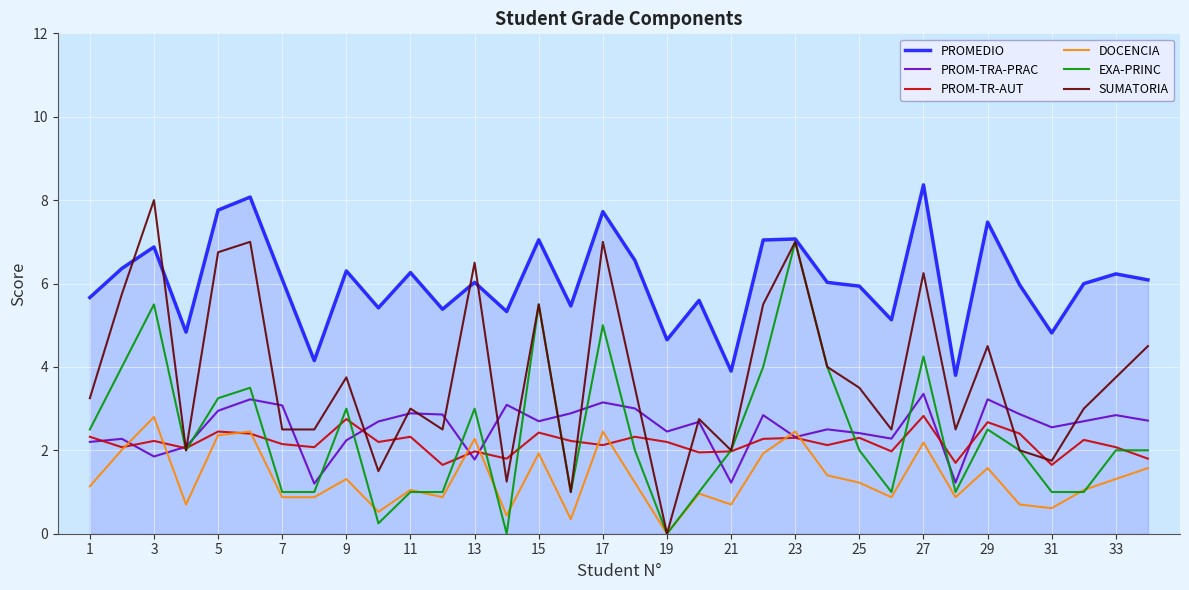

Which series has the largest range (max minus min)?

SUMATORIA